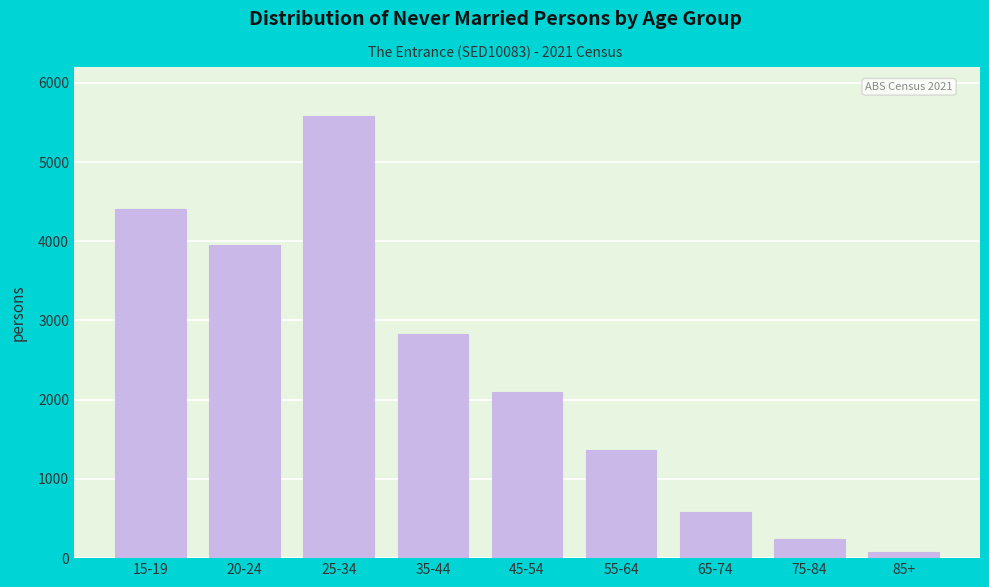

Reading left to right, transcribe all the data shown in this chart.

15-19=4410	20-24=3952	25-34=5577	35-44=2827	45-54=2101	55-64=1365	65-74=579	75-84=236	85+=79